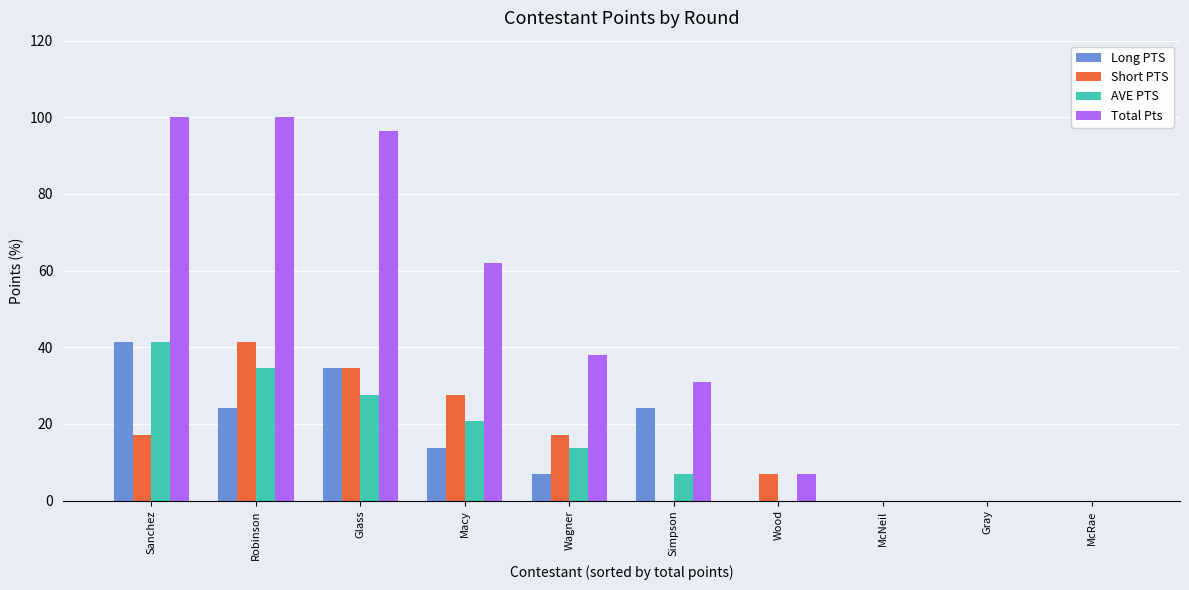

How many groups of bars are there?

10